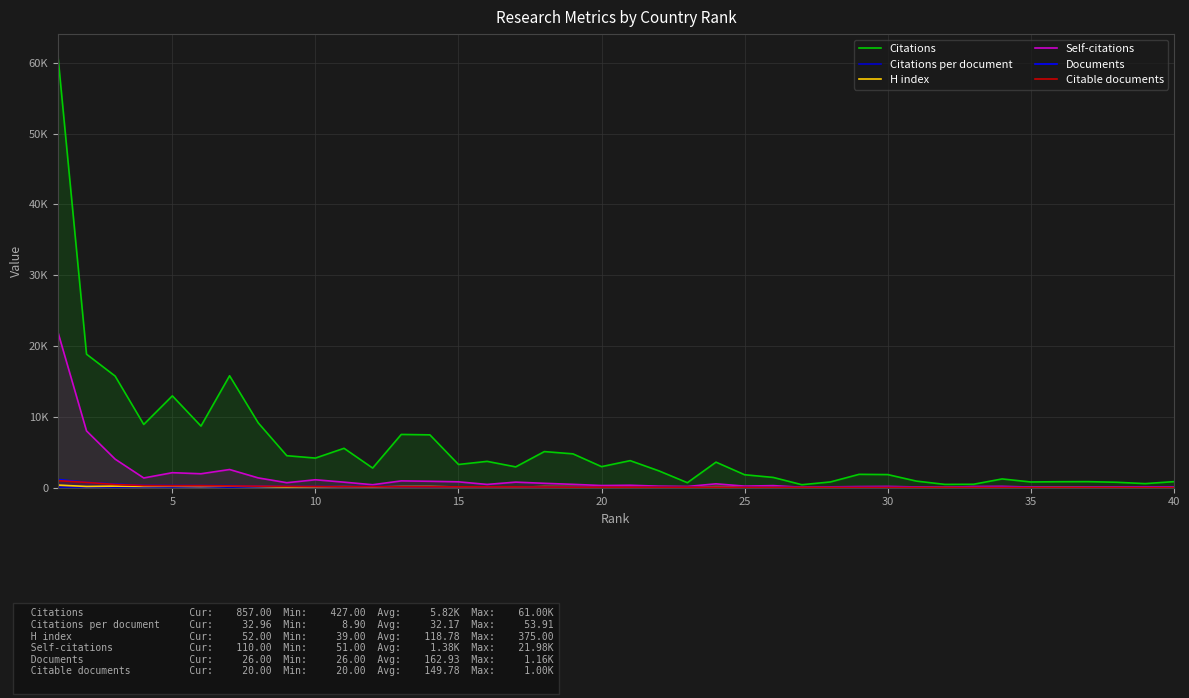

True or false: Citations per document has more than 1 points higher than both neighbors.

True